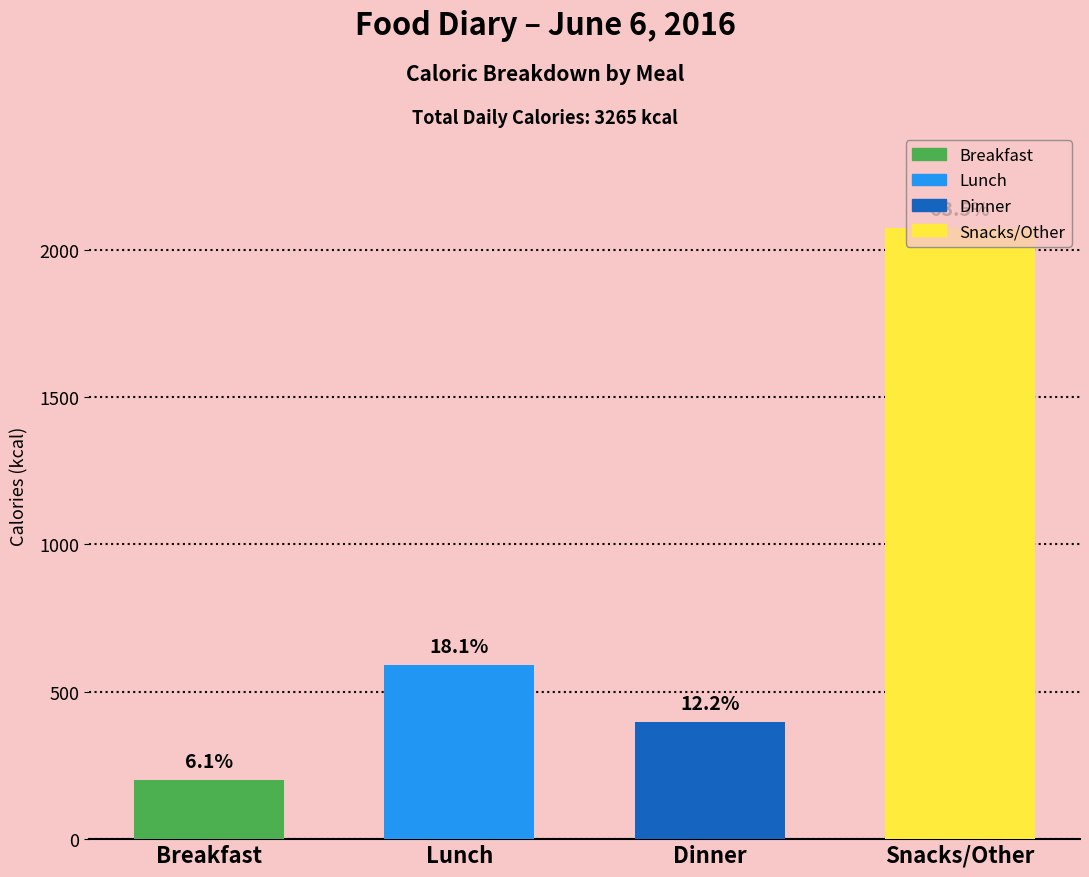

Does the chart contain any negative values?

No